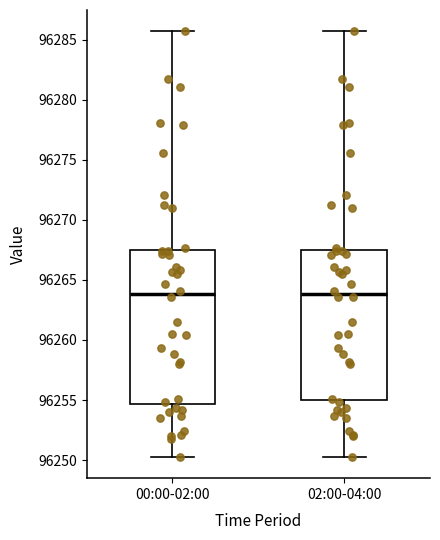

Reading left to right, transcribe this box plot: for each box, give where its median line is, the range the box spans, and where its two whiskers end, as read against the y-axis. The values are not printed on the chart, so give them approximately, as read against the axis.

00:00-02:00: median 96264.0, box 96254.5 to 96267.5, whiskers 96250.5 to 96285.5
02:00-04:00: median 96264.0, box 96255.0 to 96267.5, whiskers 96250.5 to 96285.5